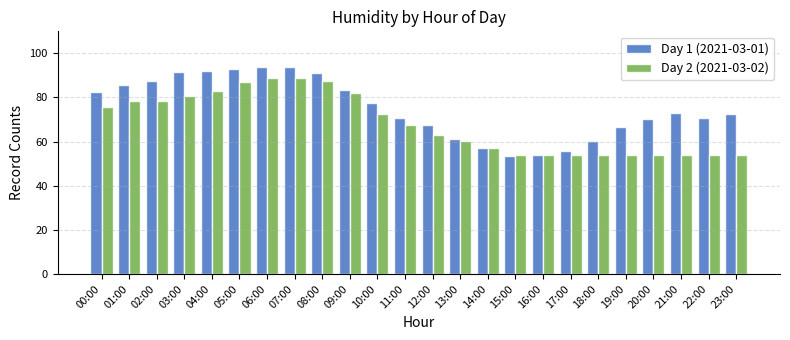

What is the sum of all Day 1 (2021-03-01) values?

1804.6